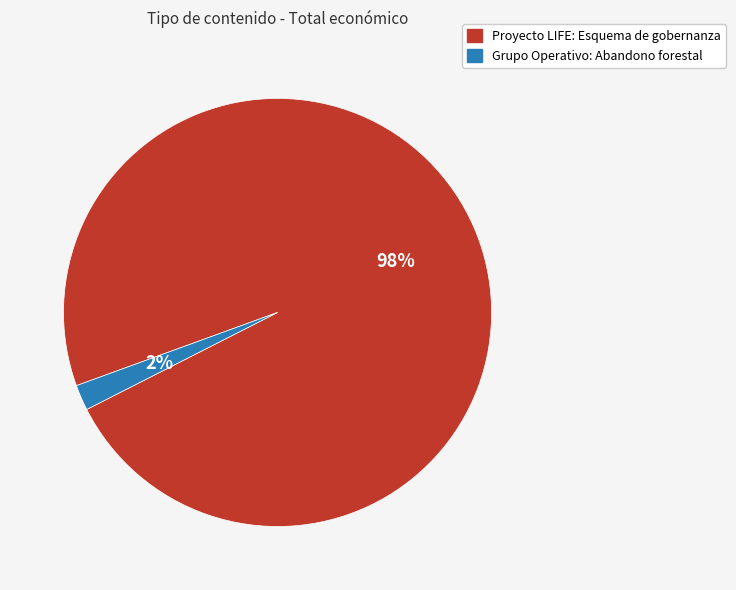

What percentage is the Proyecto LIFE: Esquema de gobernanza slice, to the nearest percent?

98%